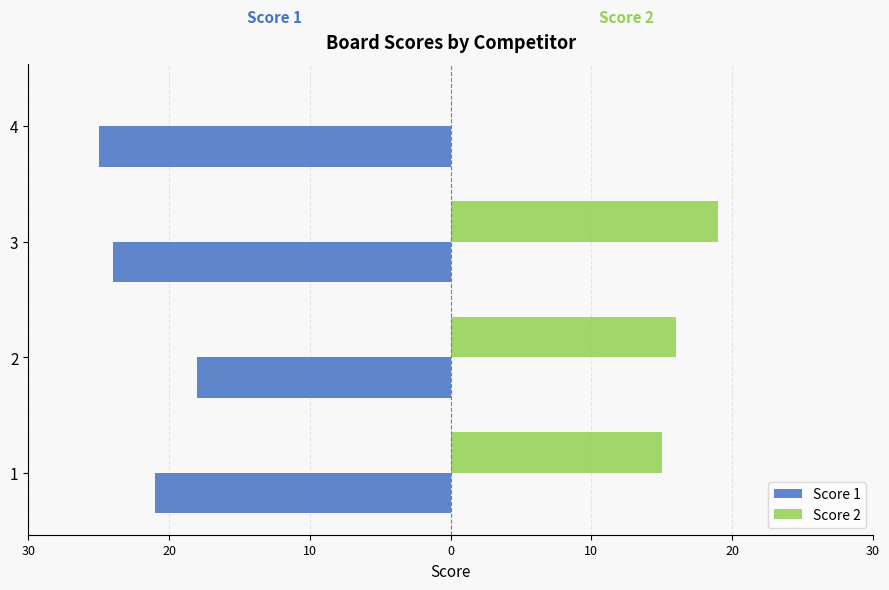

What are all the series names shown in the legend?

Score 1, Score 2